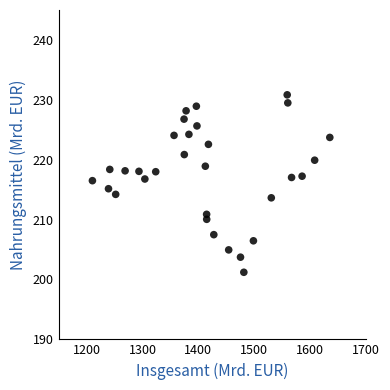

What is the range of X values (max minus min)?

424.7